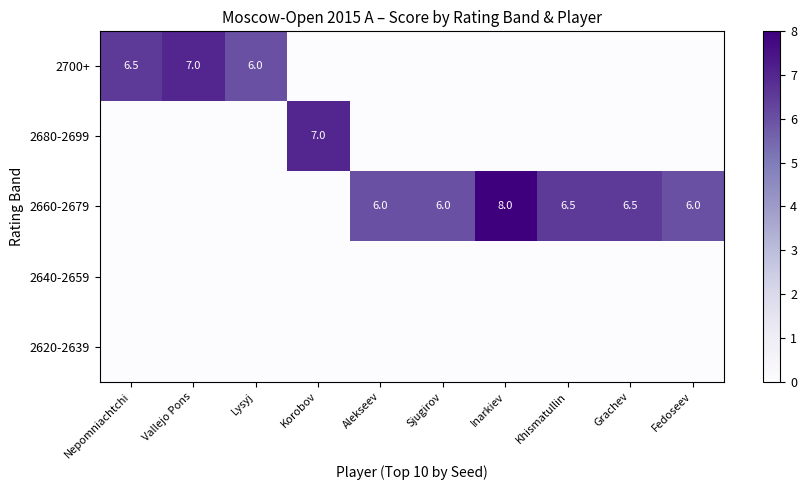

True or false: 2660-2679 has a value of 6.5 at Khismatullin.

True